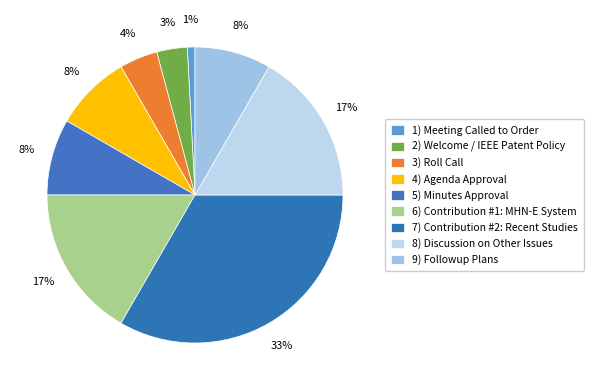

To the nearest percent, what percentage of the pie is 5) Minutes Approval?

8%